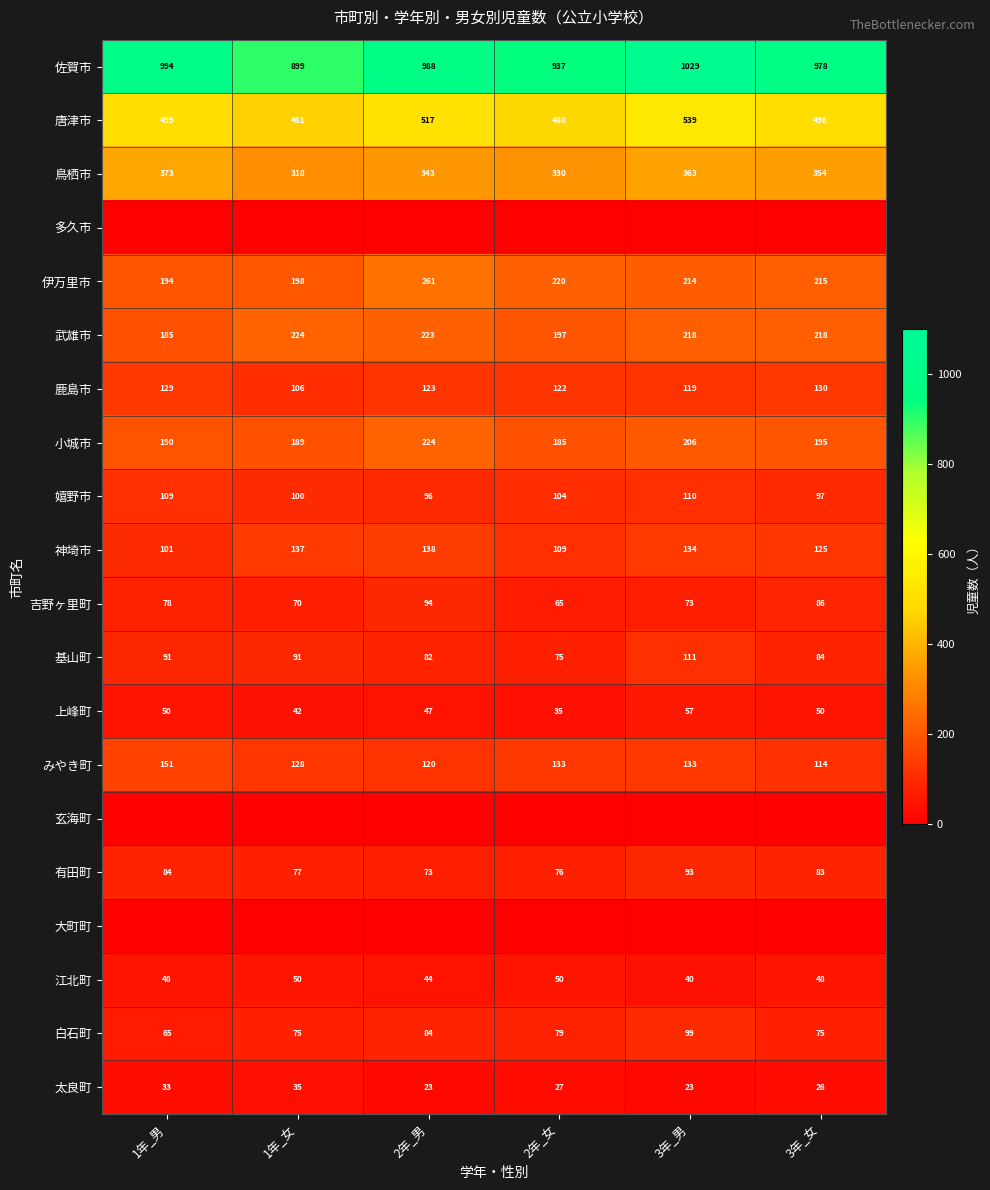

The value of 有田町 at 2年_男 is 73. True or false?

True